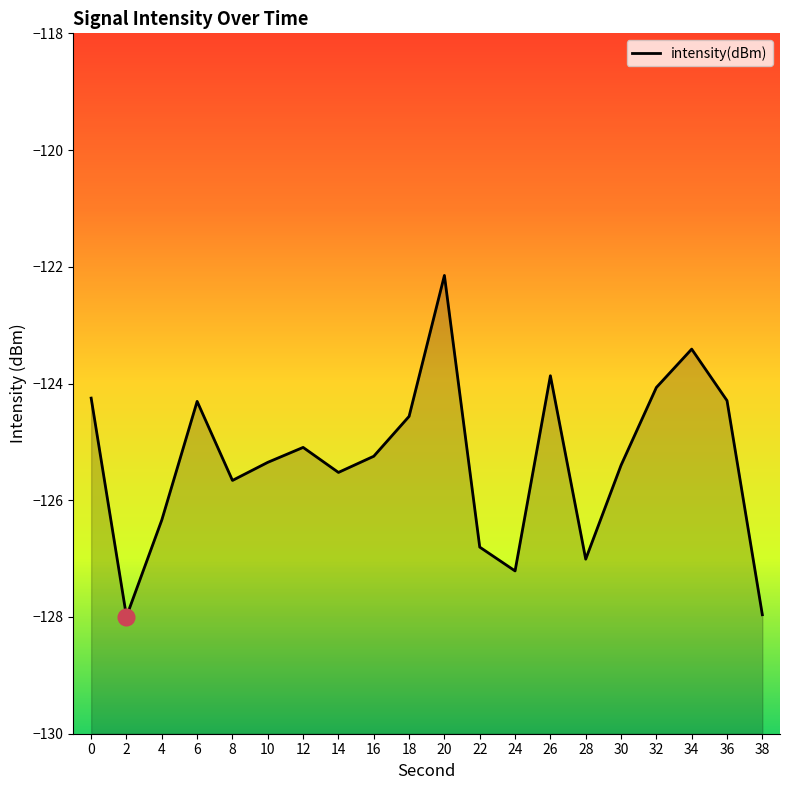

Which has a higher value, 32 or 8?

32